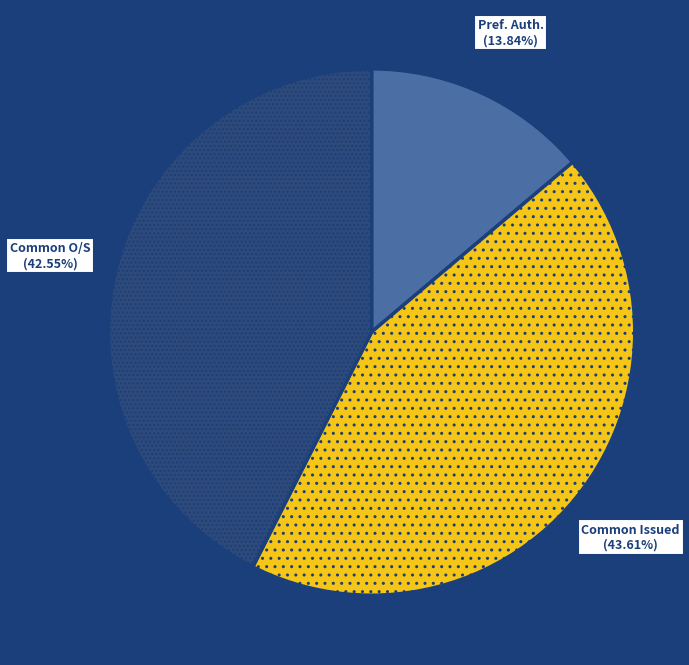

Does any single category account for the majority?

No